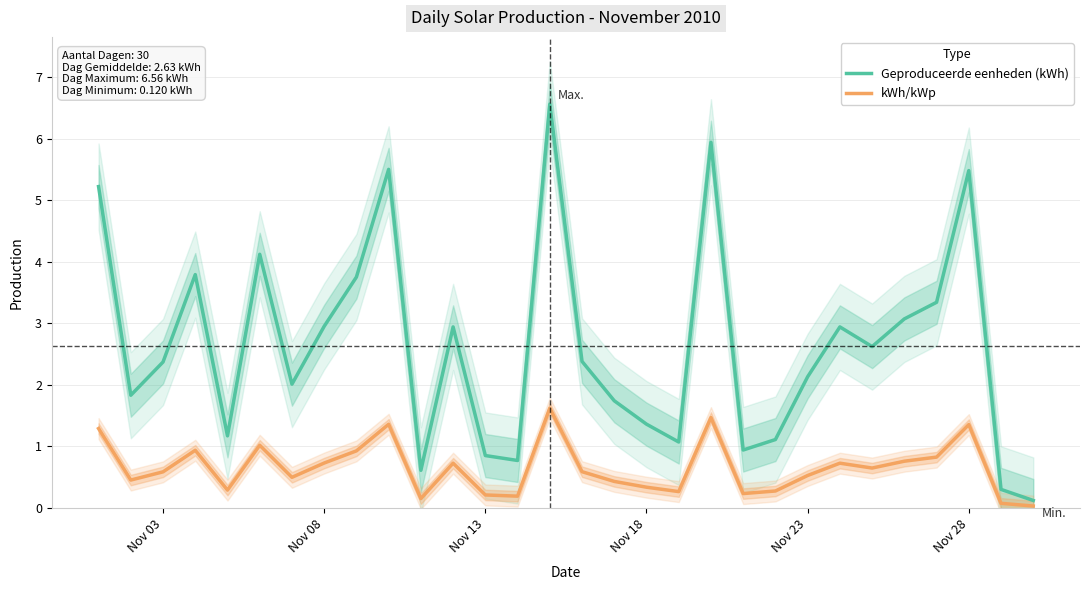

The kWh/kWp series shows 0.6 at Nov 03. True or false?

True